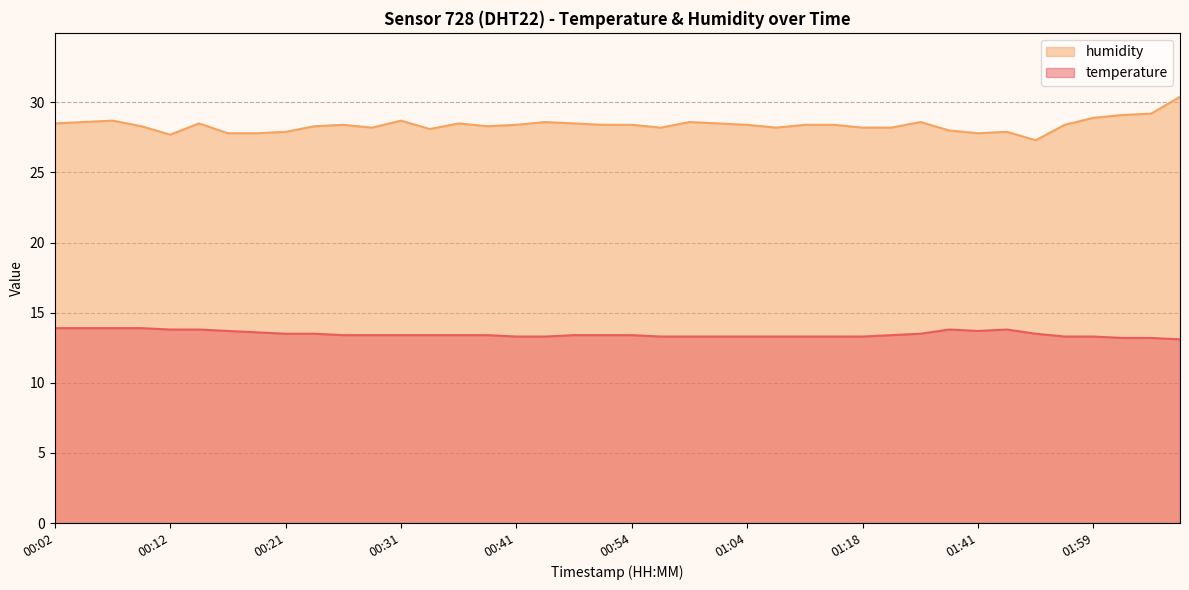

What is the value of the humidity point at the 39th from the left?

29.2